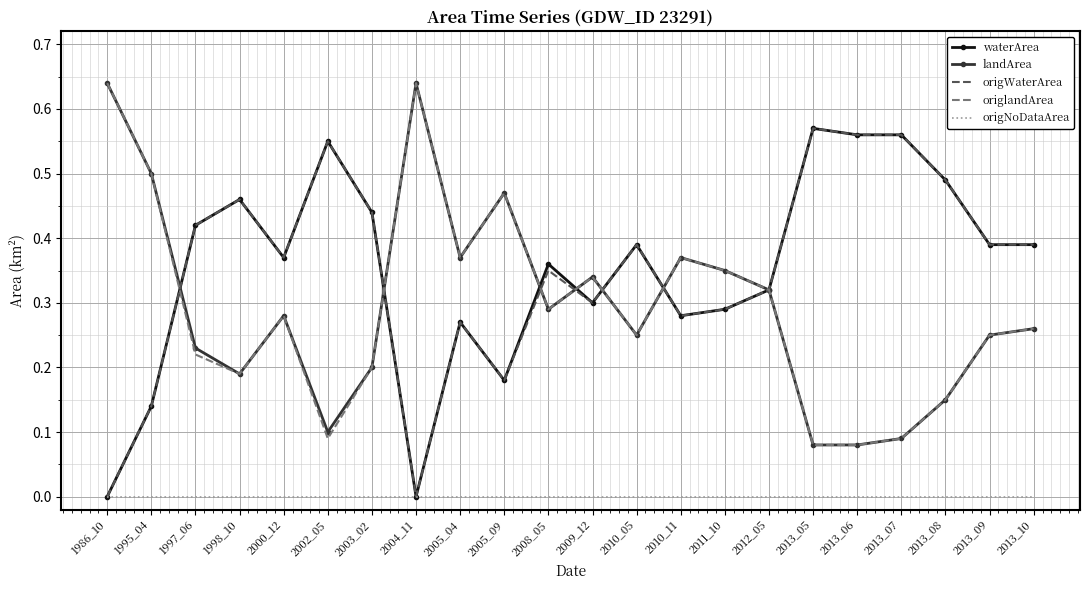

How many origWaterArea values are between 0 and 1?

22